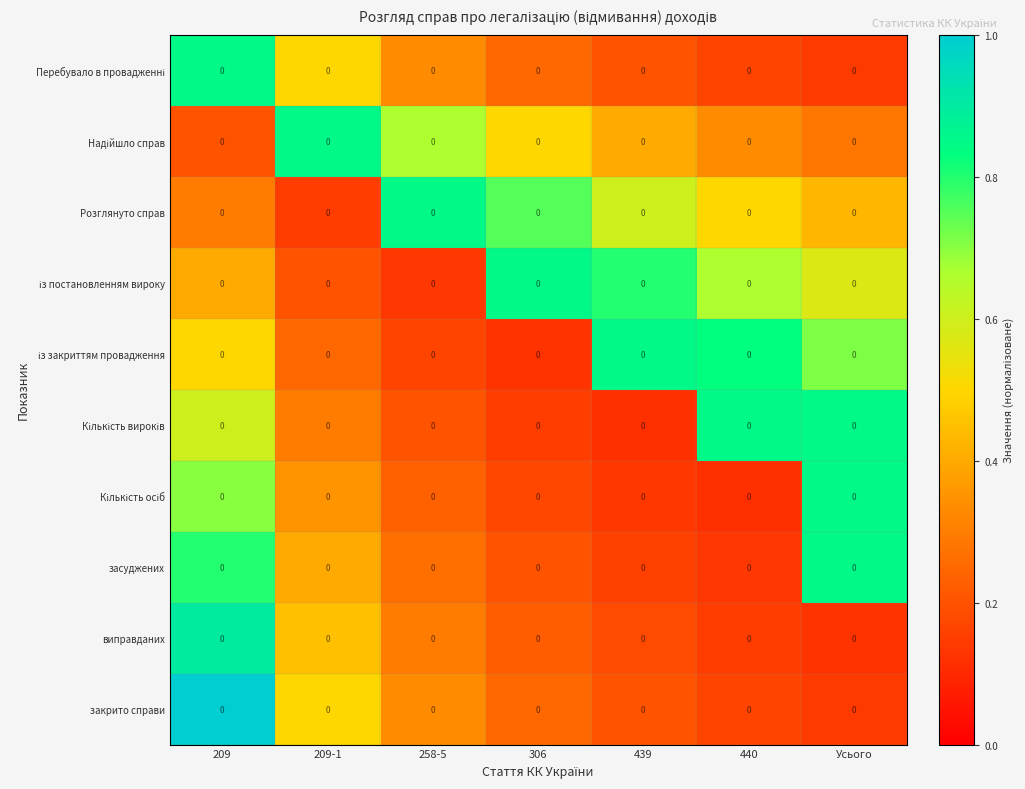

What is the average value of the із постановленням вироку series?

0.5